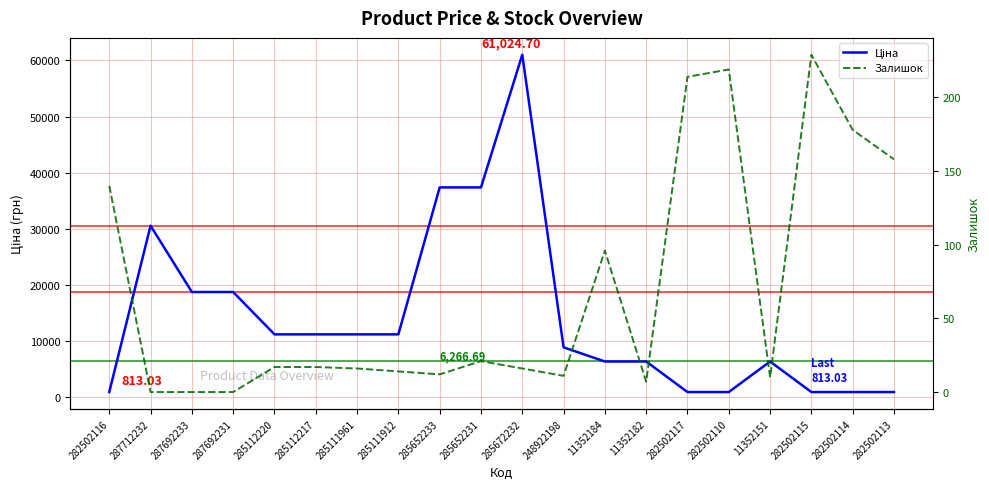

Reading left to right, transcribe all the data shown in this chart.

Ціна: 813.0	30512.3	18671.5	18671.5	11113.6	11113.6	11113.6	11113.6	37343.0	37343.0	61024.7	8797.6	6266.7	6266.7	813.0	813.0	6266.7	813.0	813.0	813.0
Залишок: 140.0	0.0	0.0	0.0	17.0	17.0	16.0	14.0	12.0	21.0	16.0	11.0	96.0	7.0	214.0	219.0	10.0	229.0	178.0	158.0